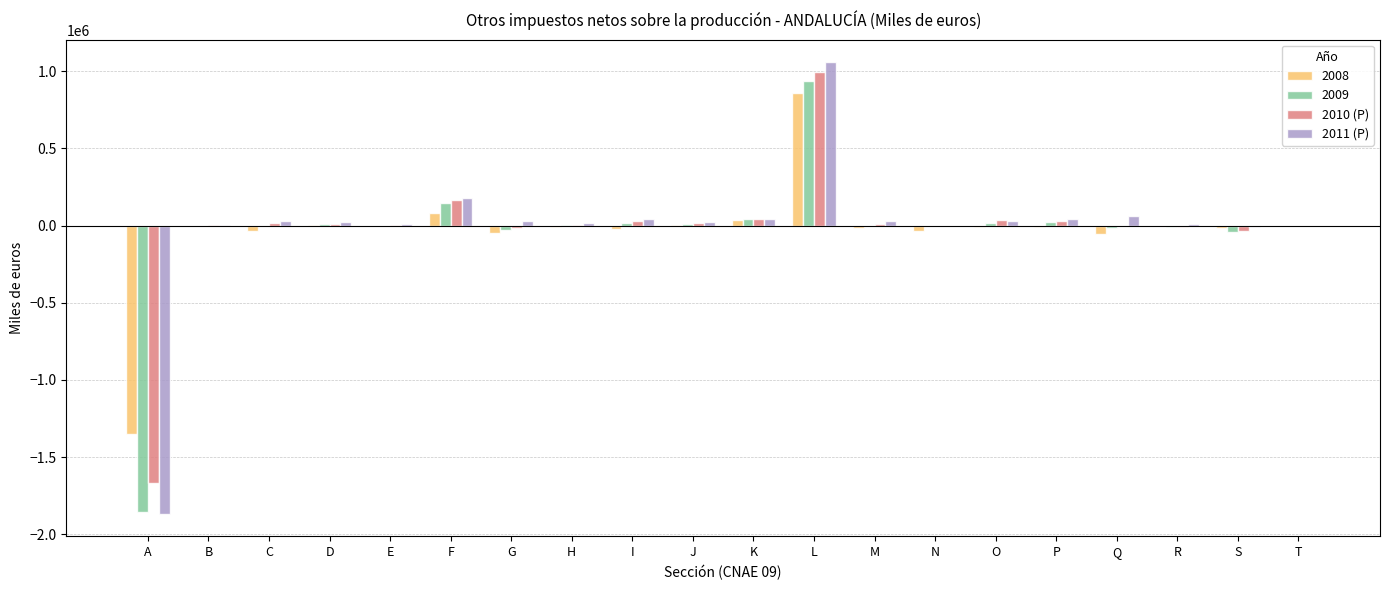

Count the number of data series in this chart.

4